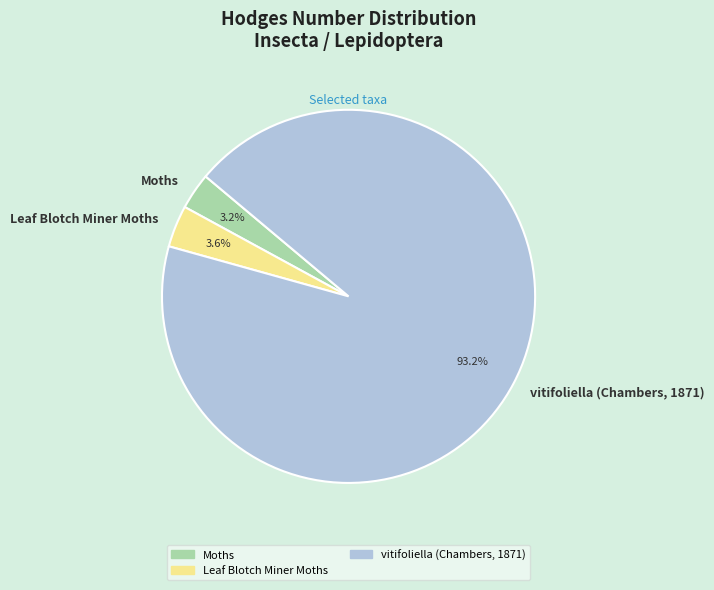

What is the largest slice in the pie chart?

vitifoliella (Chambers, 1871)